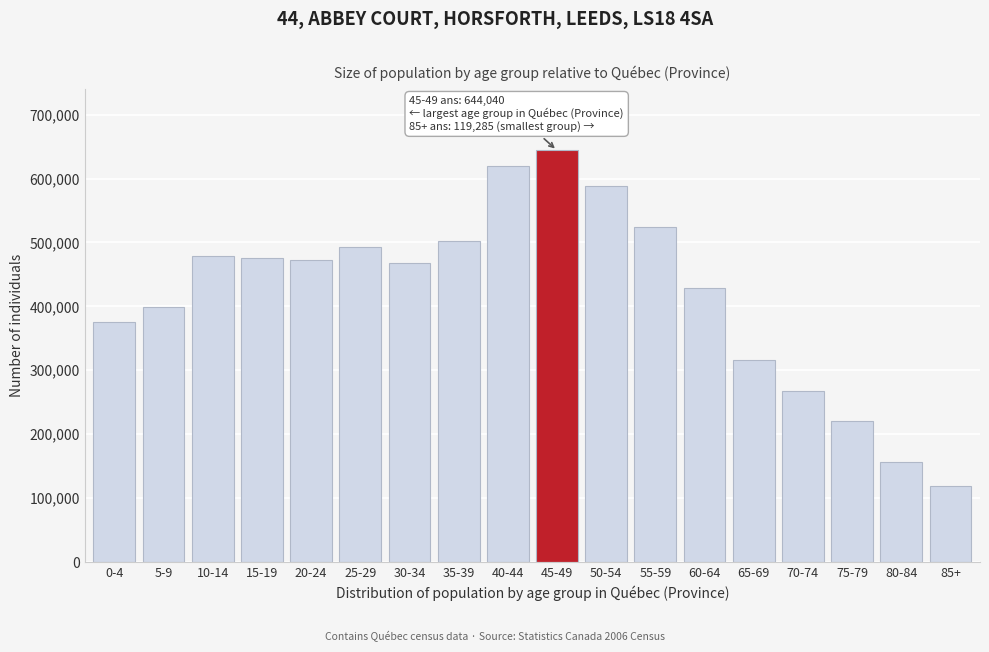

What is the minimum value shown in the chart?

119285